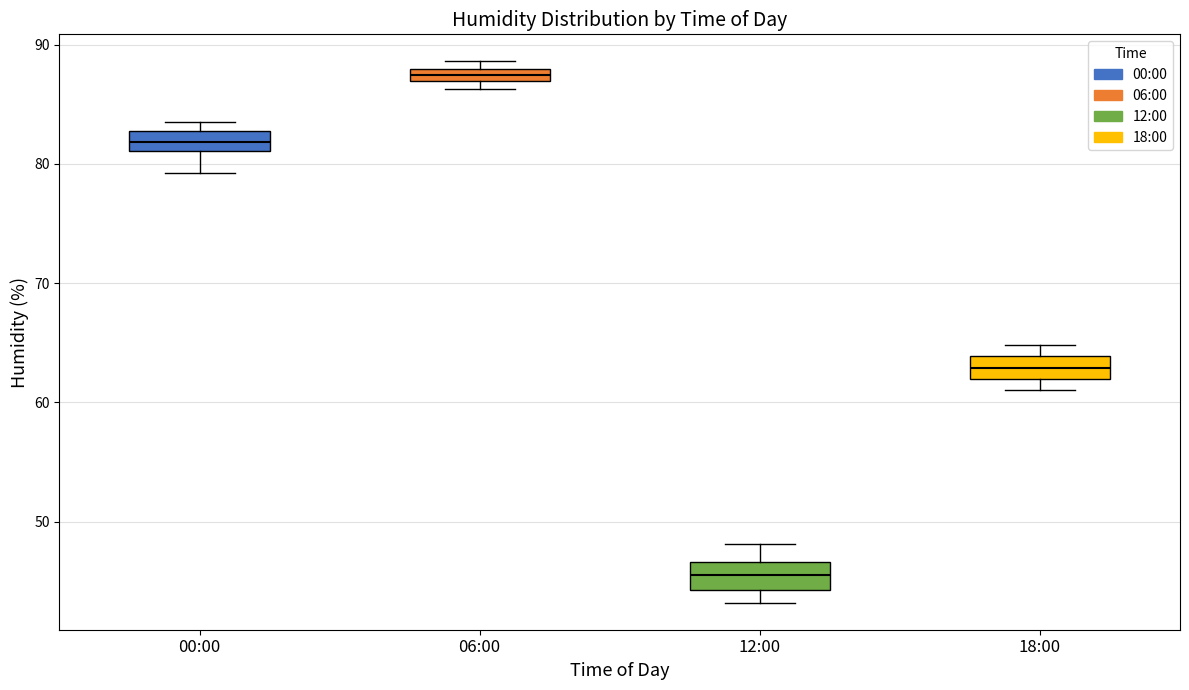

Where does the lower whisker of the box for 00:00 end on the y-axis? The values are not printed on the chart, so give them approximately, as read against the axis.

79